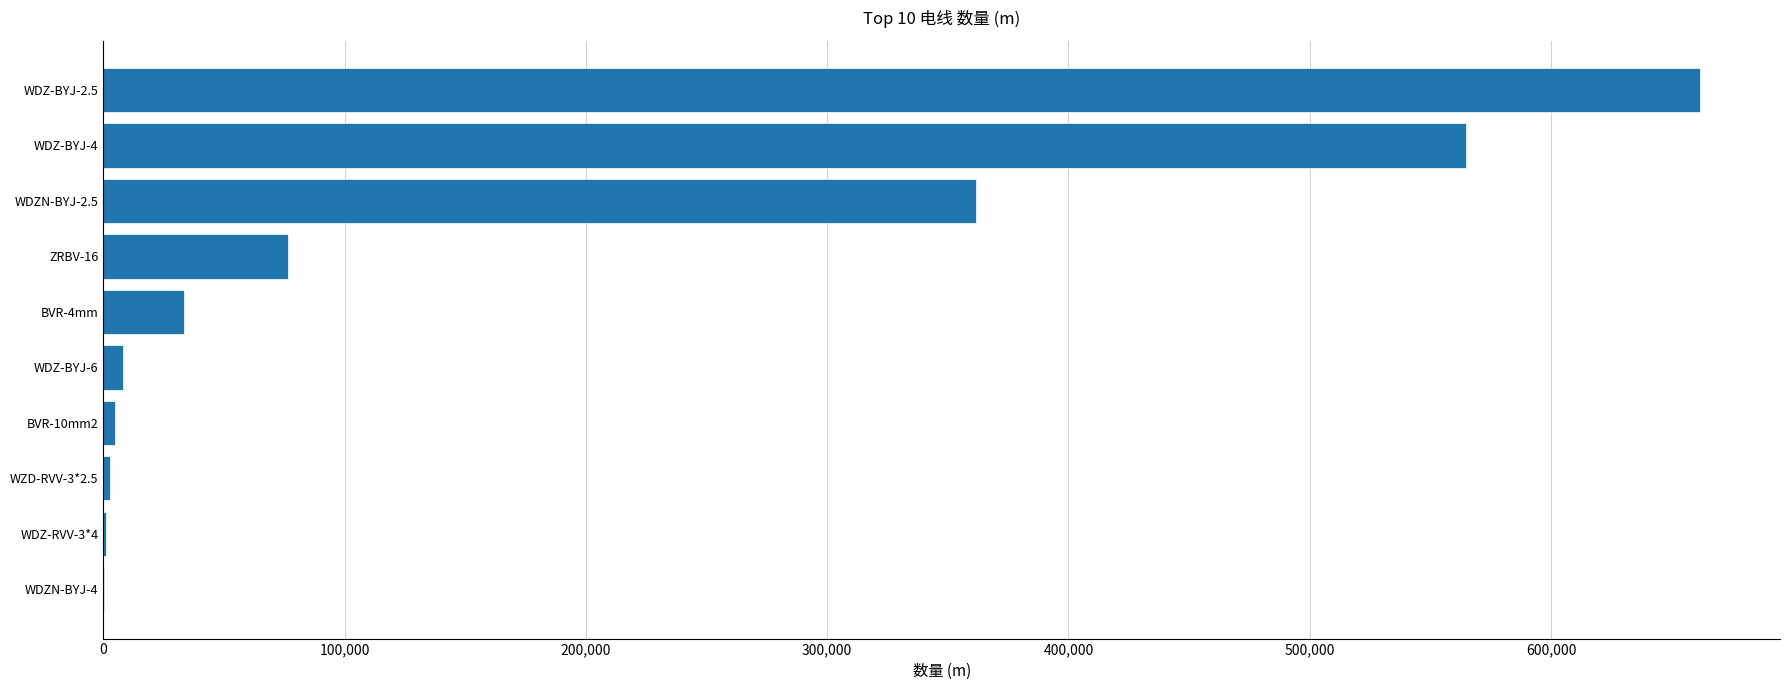

The value at ZRBV-16 is 122056. True or false?

False